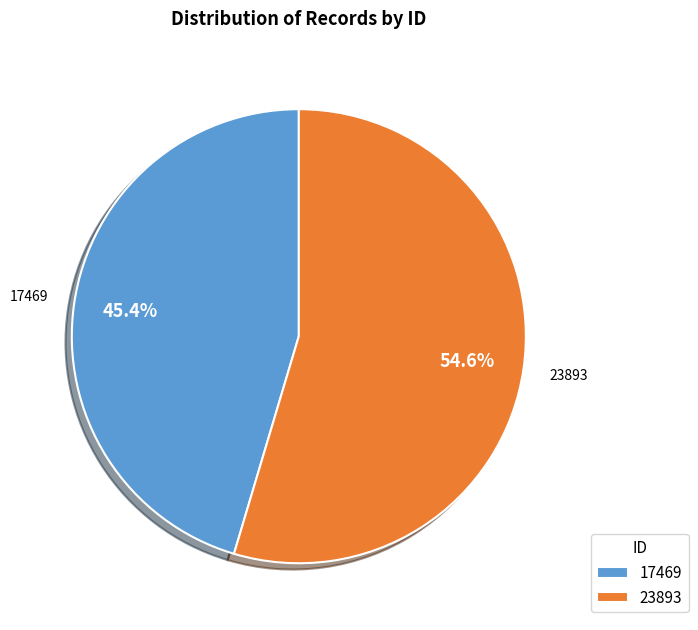

Approximately how many times larger is the value at 23893 compared to 17469?

1.2